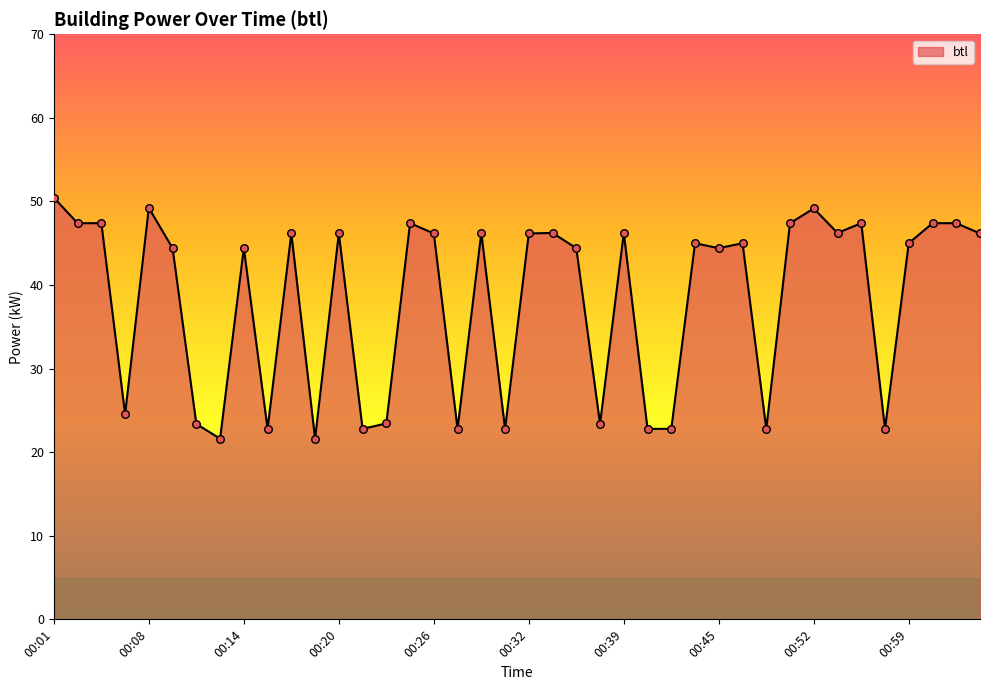

What is the difference between the maximum and minimum values?

28.8